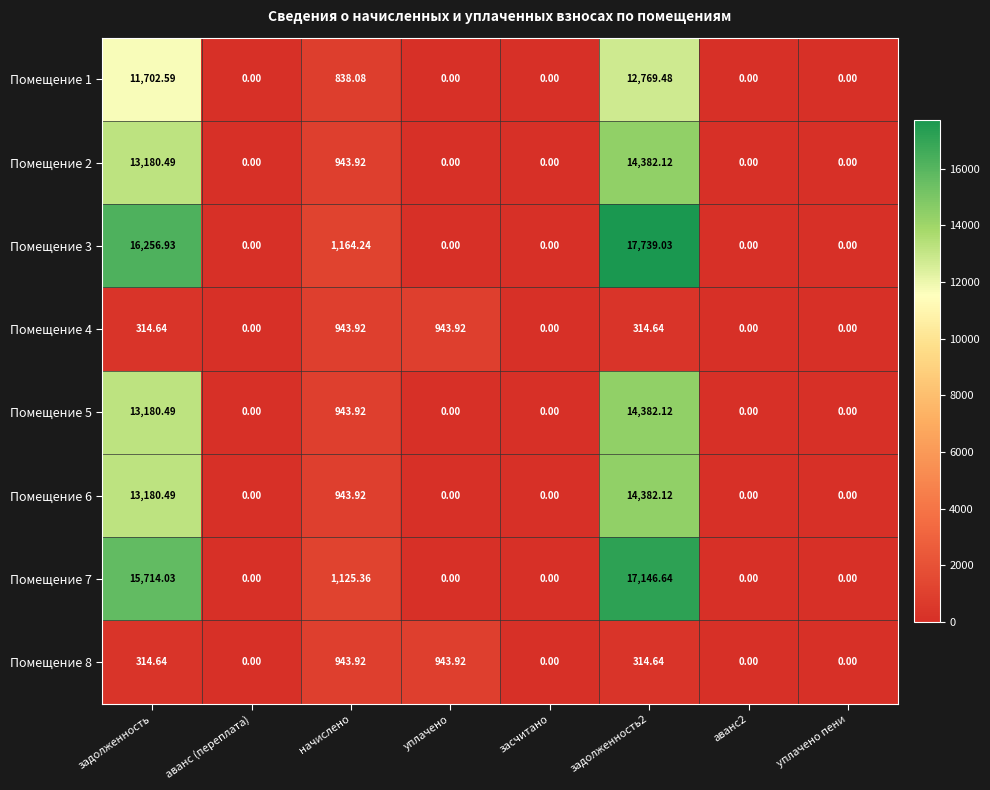

Is the value of Помещение 6 at засчитано greater than the value of Помещение 7 at начислено?

No